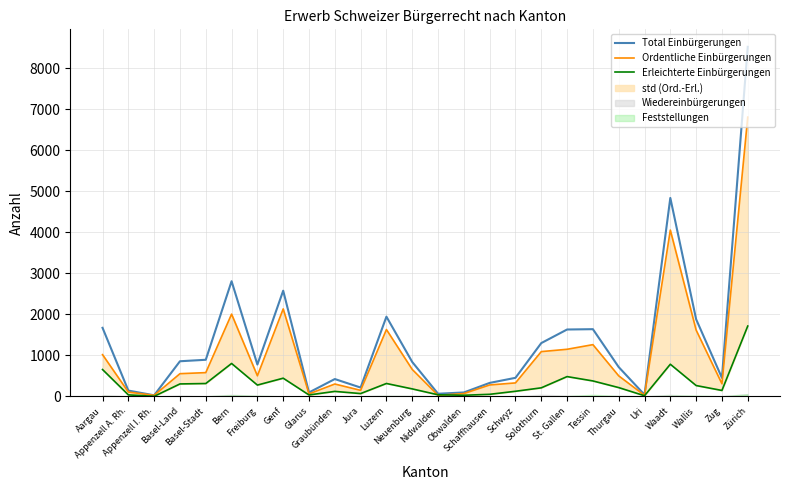

What is the label of the 22nd point from the right?

Basel-Stadt